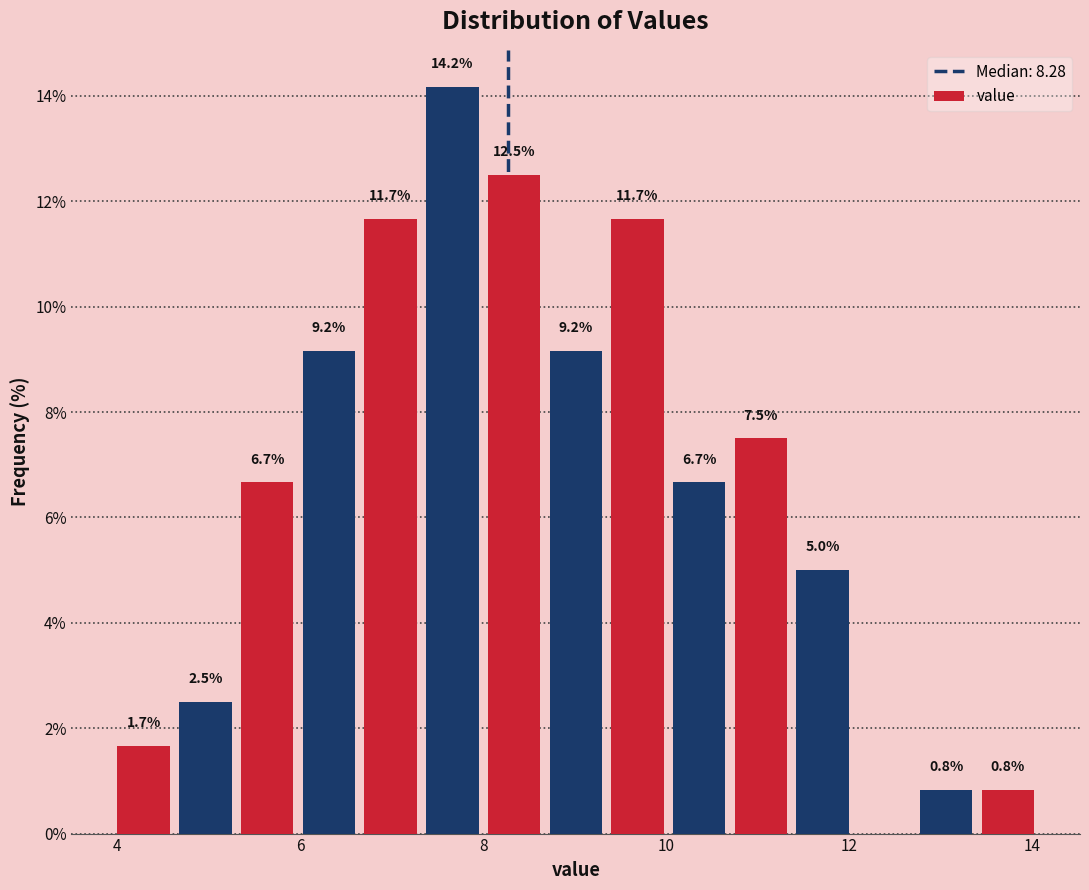

Read against the x-axis, roughly where is the centre of the tallest bar?

7.6